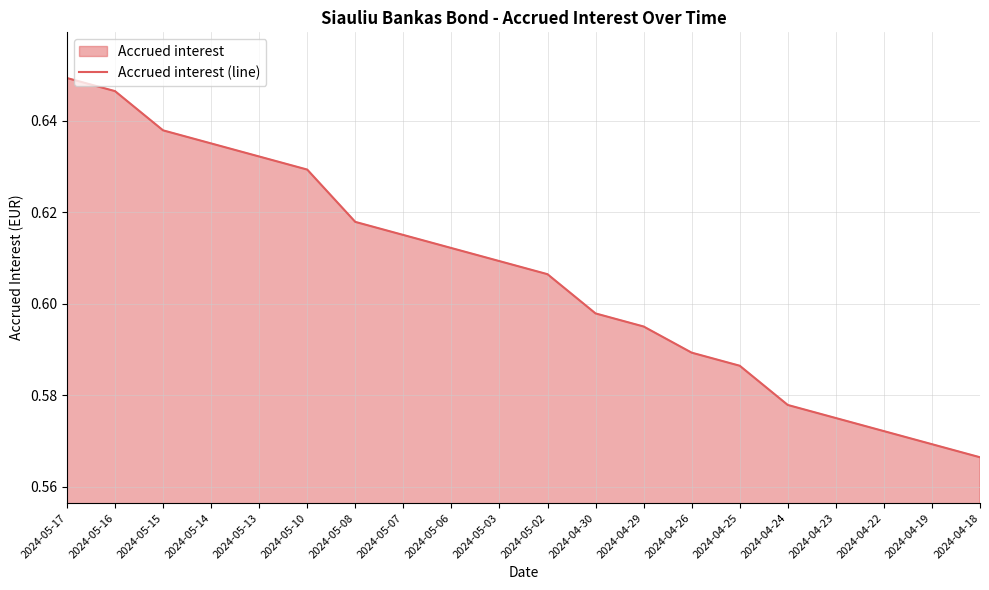

Rank the categories by value from highest to lowest.

2024-05-17, 2024-05-16, 2024-05-15, 2024-05-14, 2024-05-13, 2024-05-10, 2024-05-08, 2024-05-07, 2024-05-06, 2024-05-03, 2024-05-02, 2024-04-30, 2024-04-29, 2024-04-26, 2024-04-25, 2024-04-24, 2024-04-23, 2024-04-22, 2024-04-19, 2024-04-18